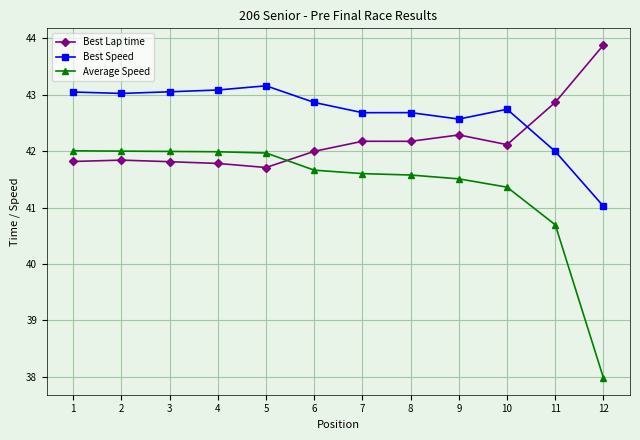

What is the value of the Average Speed point at the 6th from the left?

41.7